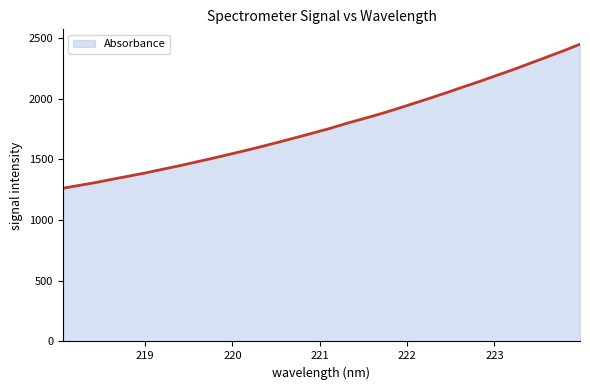

What is the minimum value shown in the chart?

1261.5